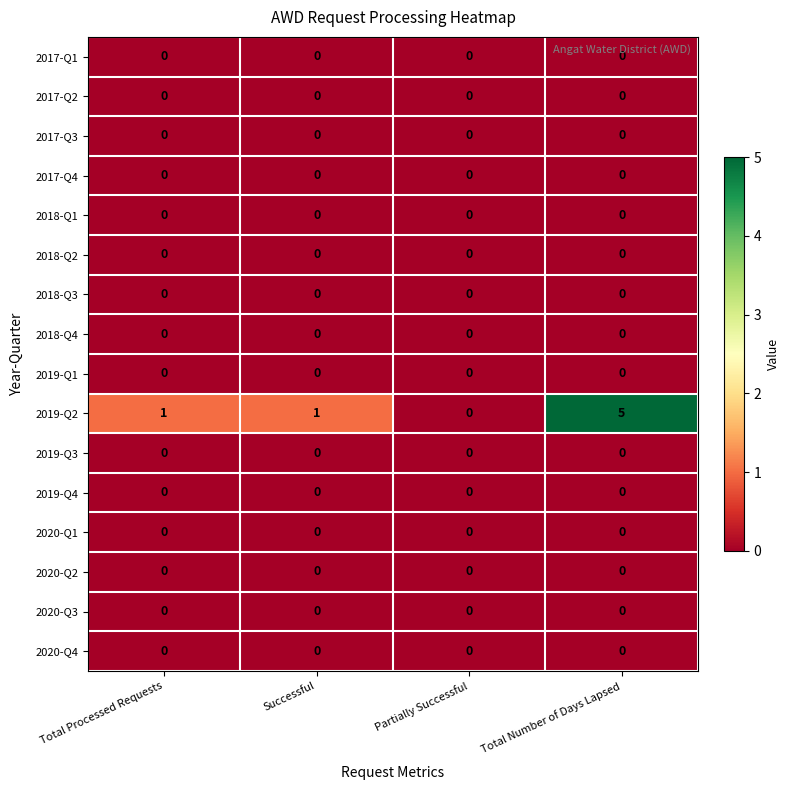

How many categories are shown in the chart?

4